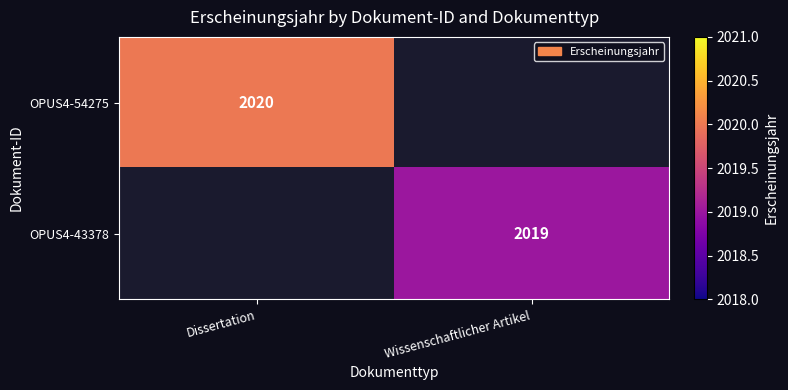

The value of OPUS4-43378 at Wissenschaftlicher Artikel is 3073. True or false?

False